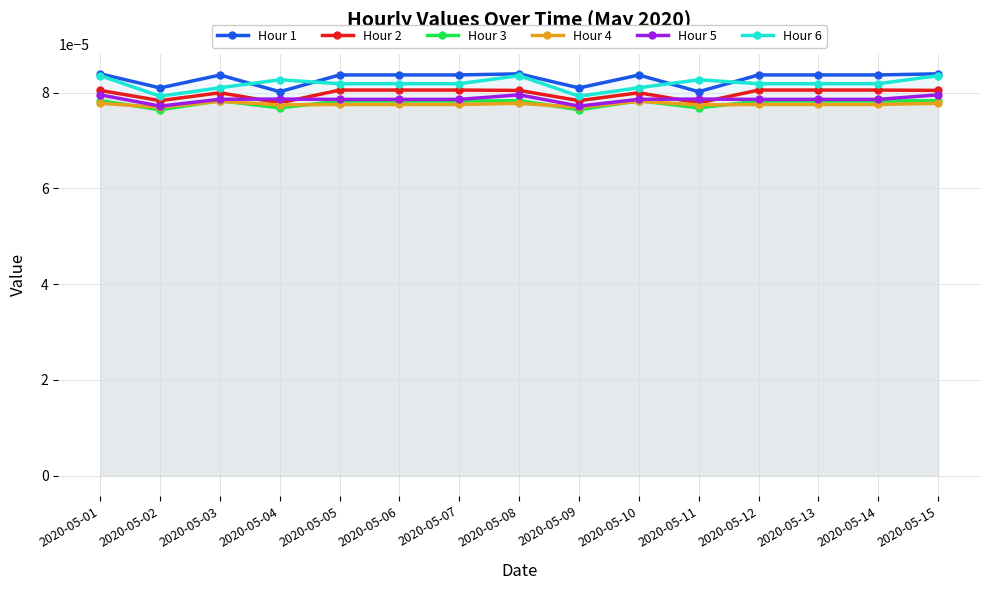

Where is the first local minimum for Hour 1?

2020-05-02